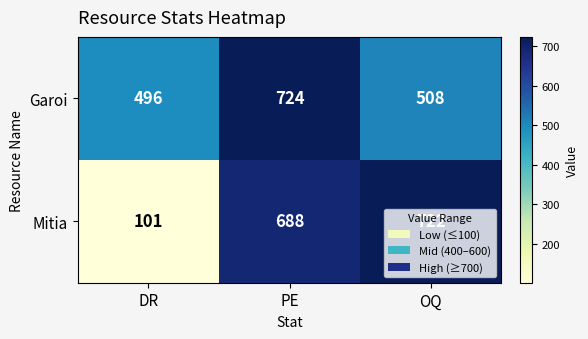

At which label does Garoi first exceed 508?

PE